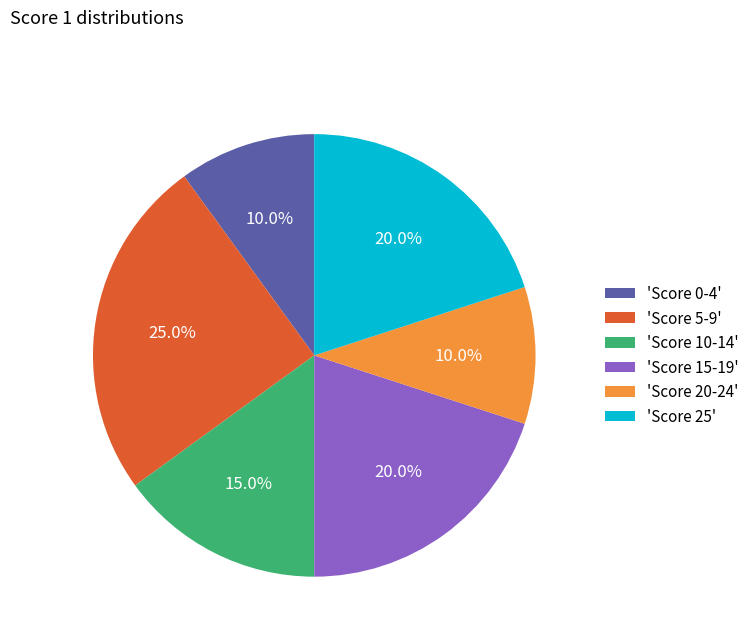

How many slices are in this pie chart?

6